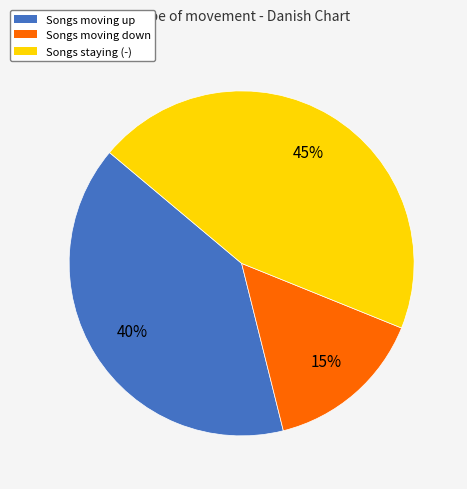

Is there a majority slice in this chart?

No